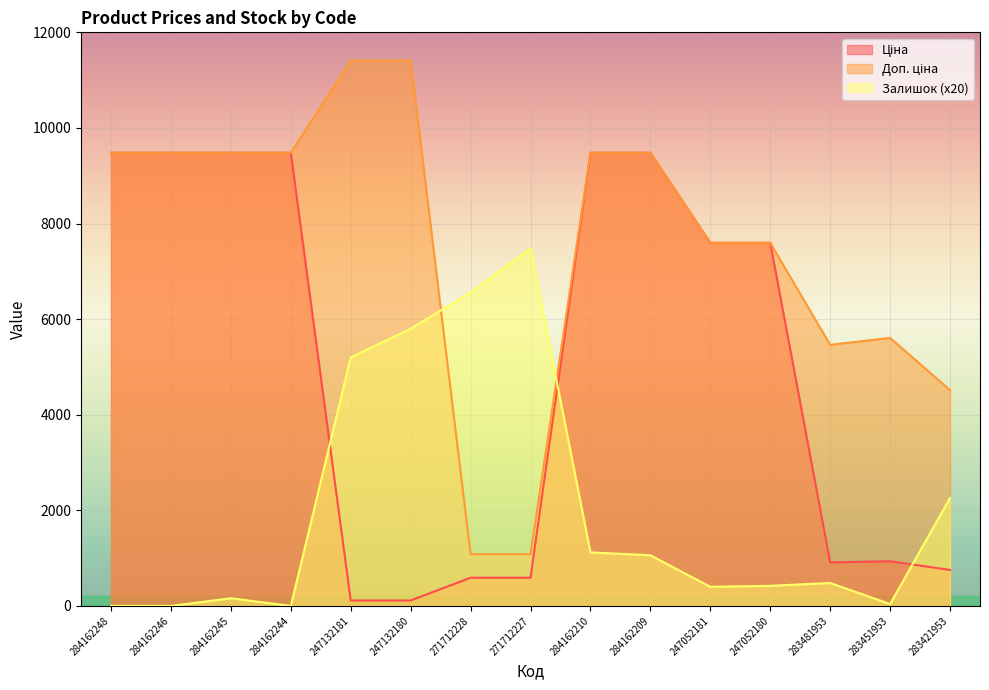

Which label corresponds to the smallest value in the chart?

284162248